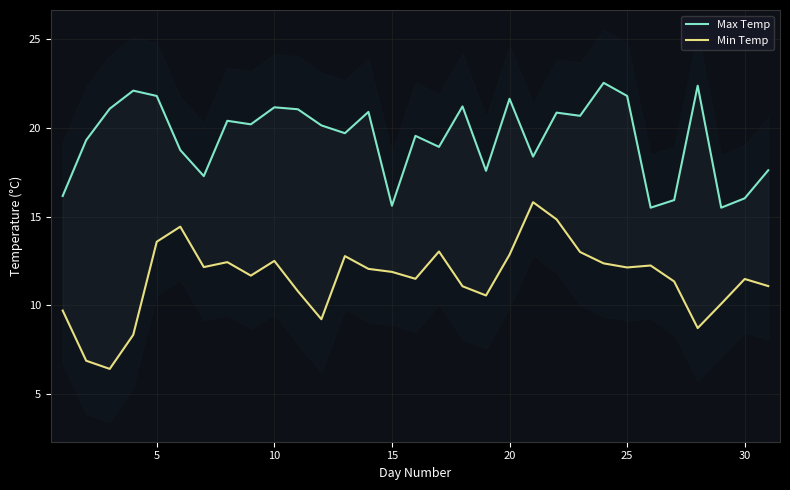

What are all the series names shown in the legend?

Max Temp, Min Temp